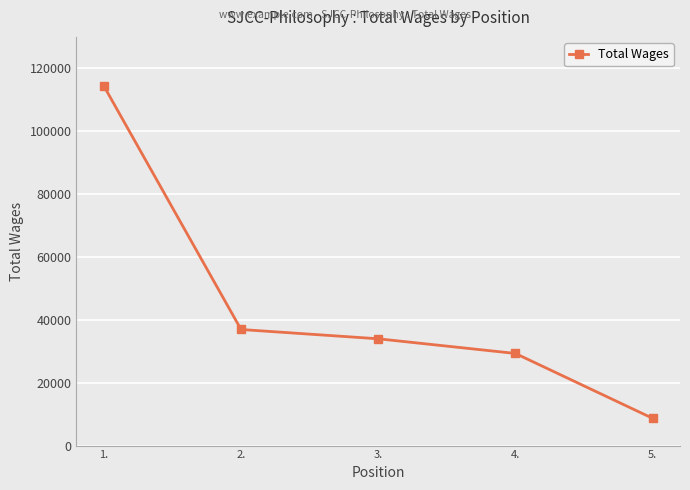

Approximately how many times larger is the value at 3. compared to 4.?

1.2